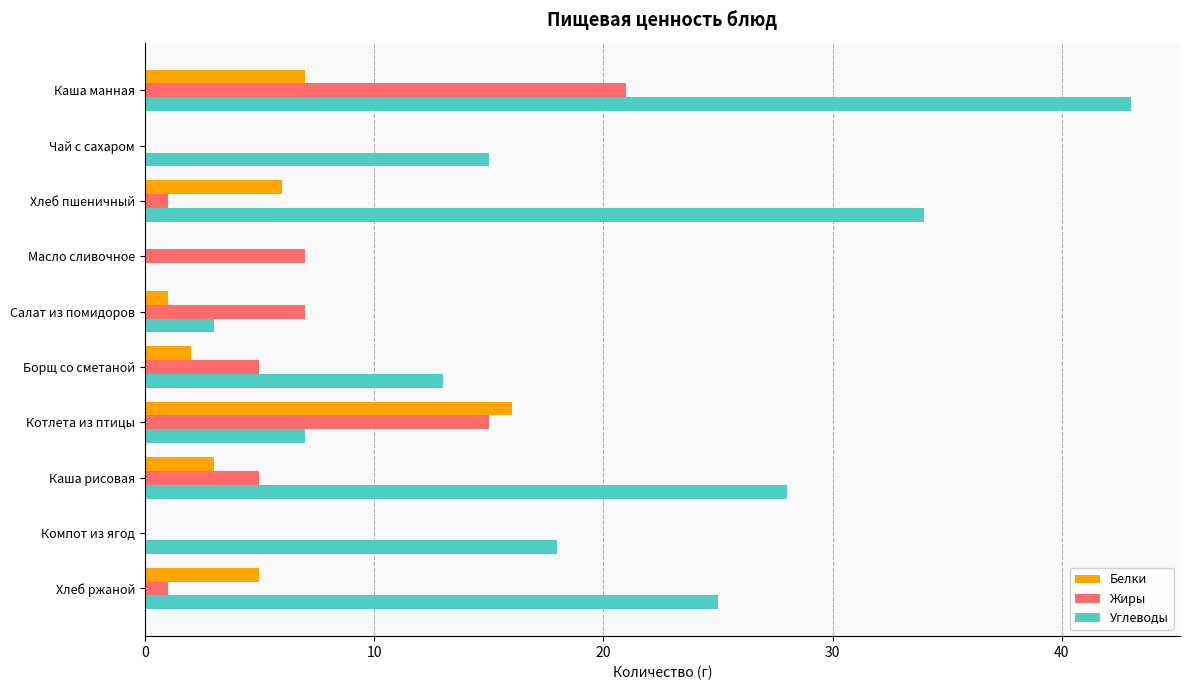

Between Чай с сахаром and Каша рисовая, which series saw the biggest shift?

Углеводы